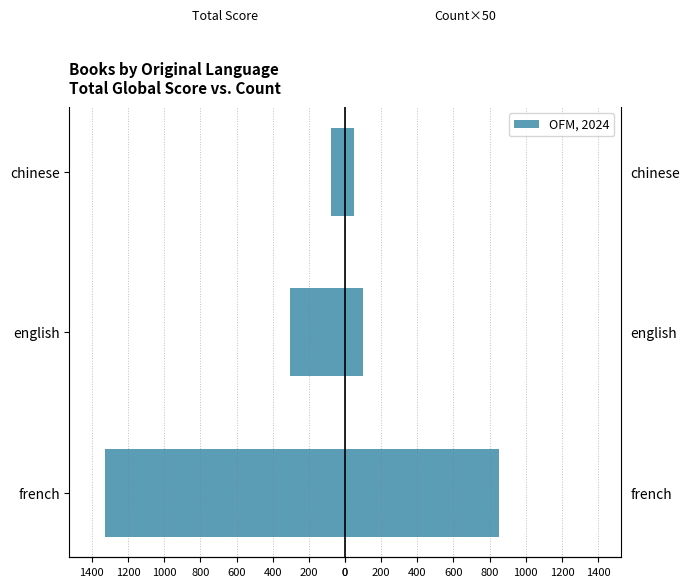

How many categories are shown in the chart?

3